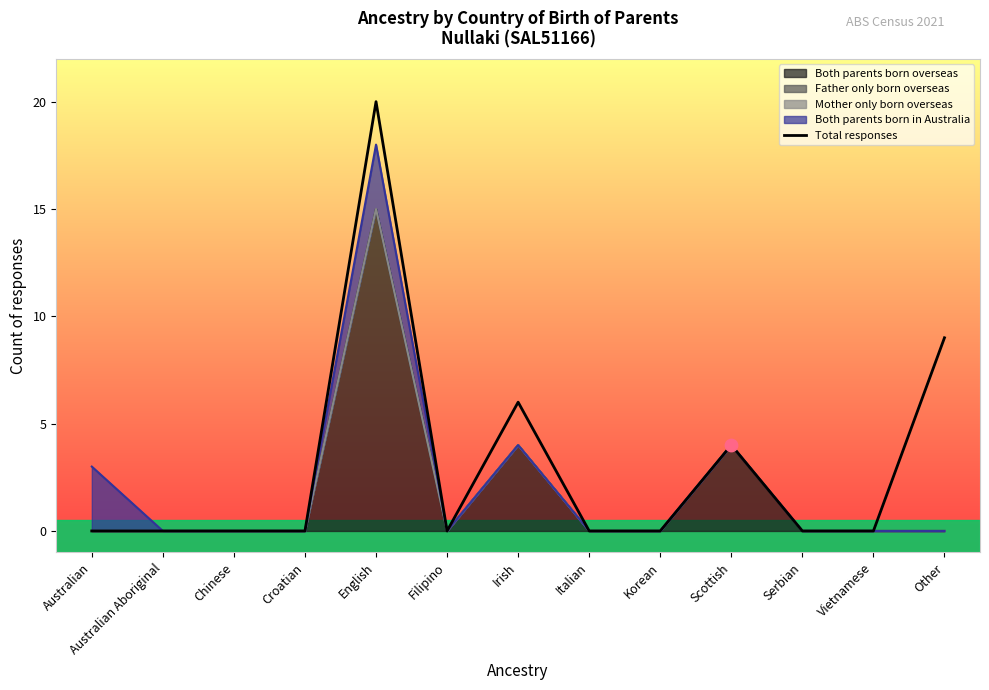

Between Scottish and Australian, which is larger?

Scottish